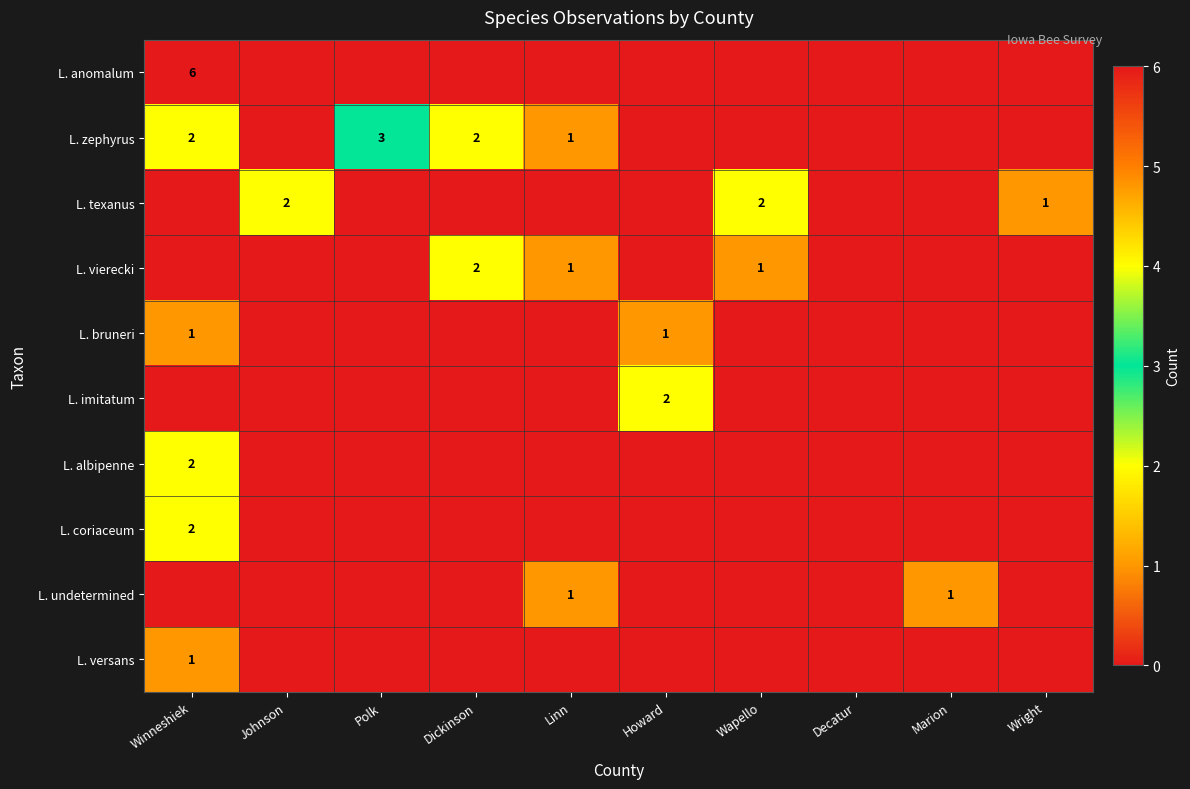

The value of L. coriaceum at Winneshiek is 1. True or false?

False